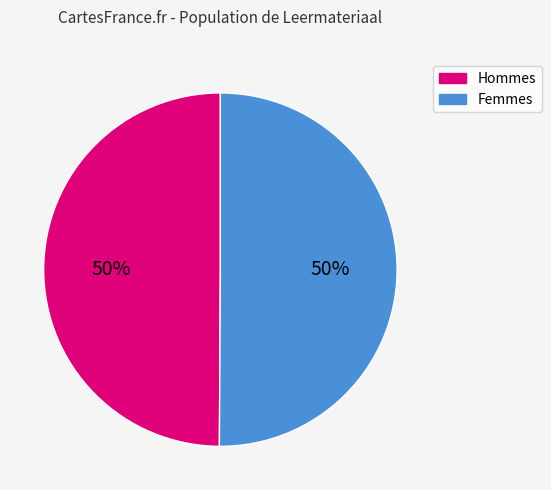

True or false: Hommes accounts for 60% of the total.

False